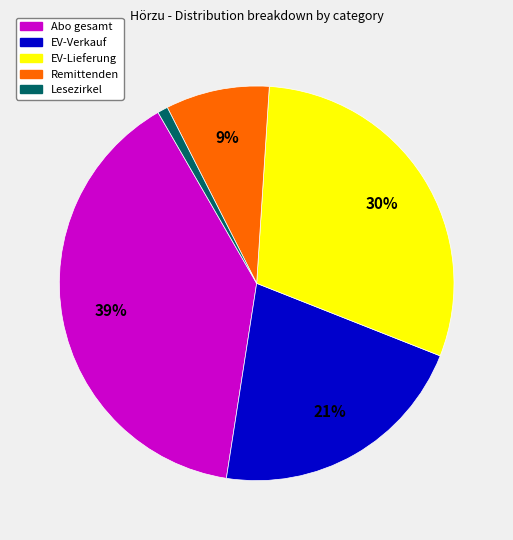

Is the sum of EV-Verkauf and Abo gesamt greater than half?

Yes